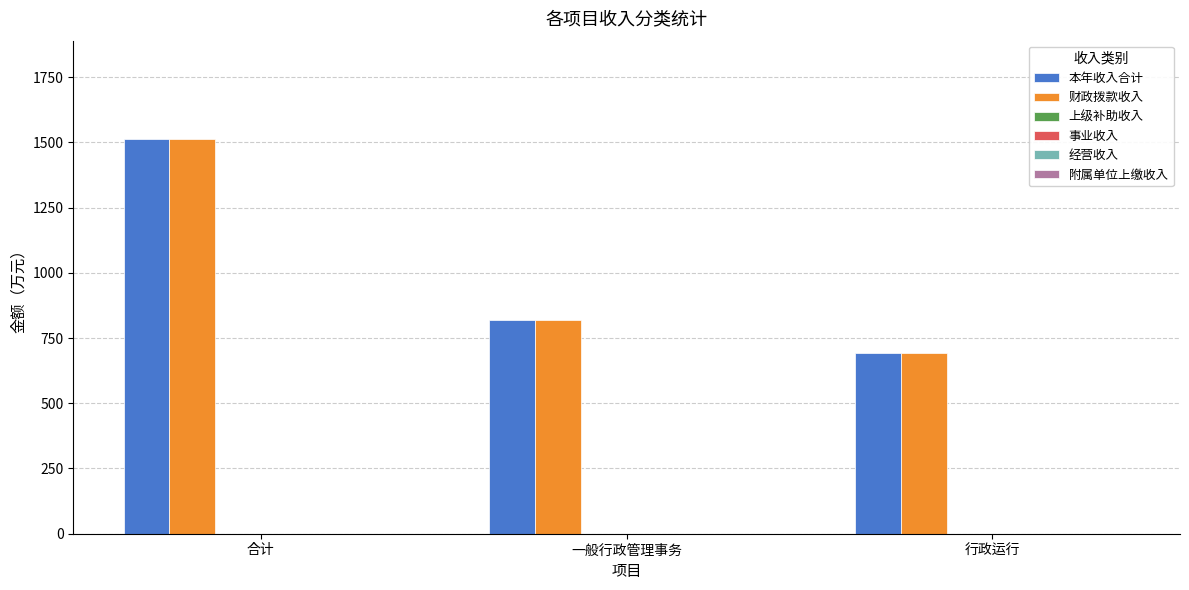

What is the maximum value for 本年收入合计?

1511.7